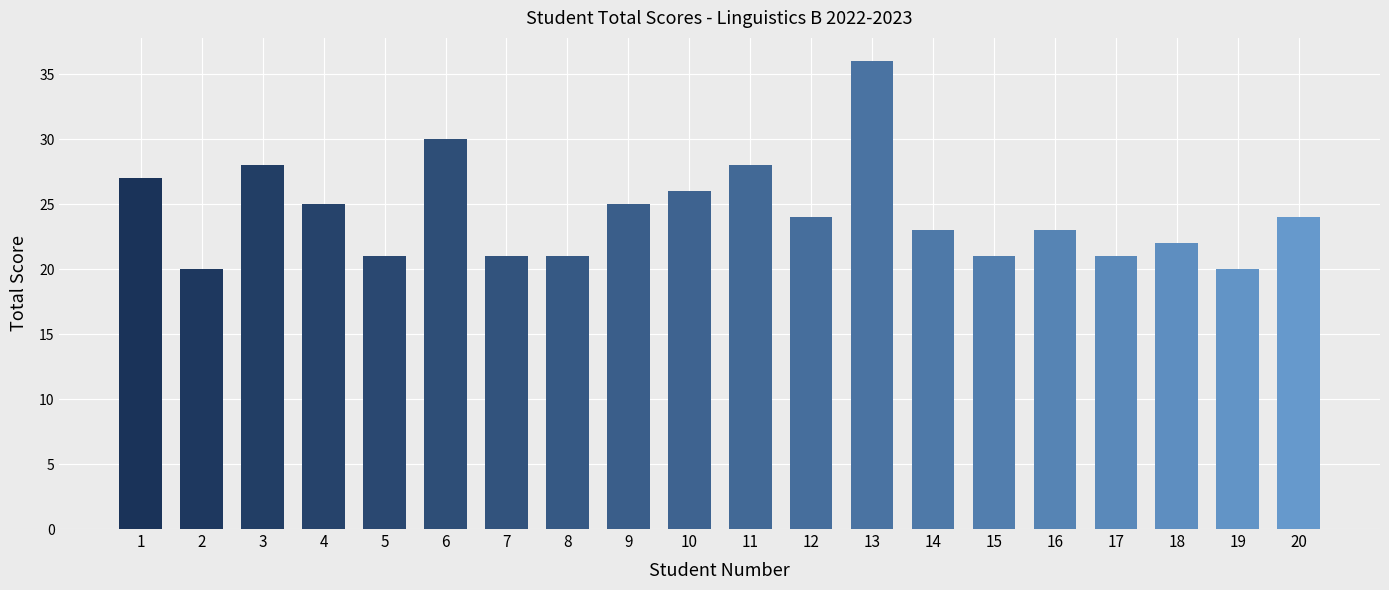

Does the chart contain any negative values?

No